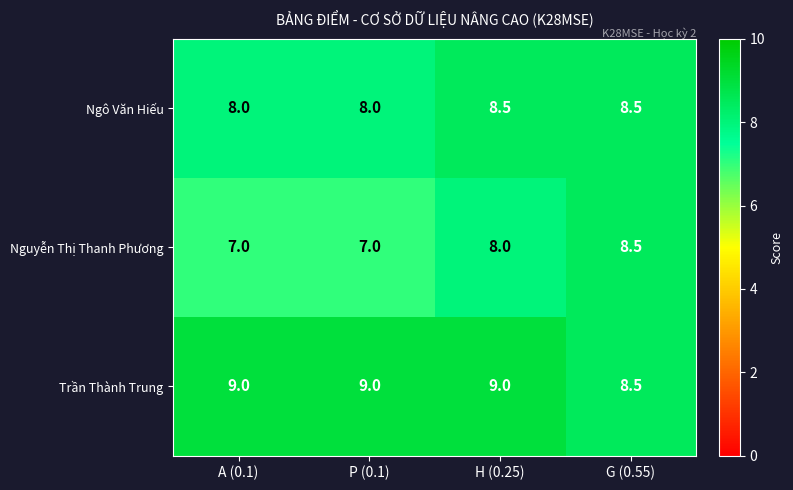

What is the smallest value displayed?

7.0